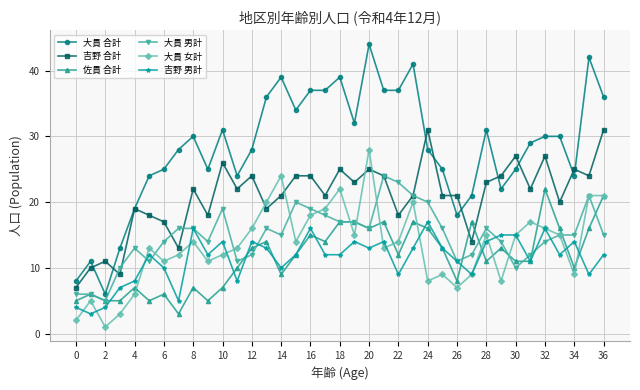

True or false: 大貫 合計 and 大貫 男計 intersect in this chart.

False